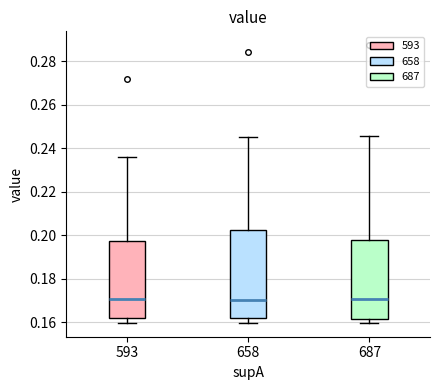

Reading left to right, read every box against the y-axis: the position of its median line, the range the box covers, and the ends of its whiskers. The values are not printed on the chart, so give them approximately, as read against the axis.

593: median 0.170, box 0.162 to 0.198, whiskers 0.160 to 0.236
658: median 0.170, box 0.162 to 0.202, whiskers 0.160 to 0.246
687: median 0.170, box 0.162 to 0.198, whiskers 0.160 to 0.246